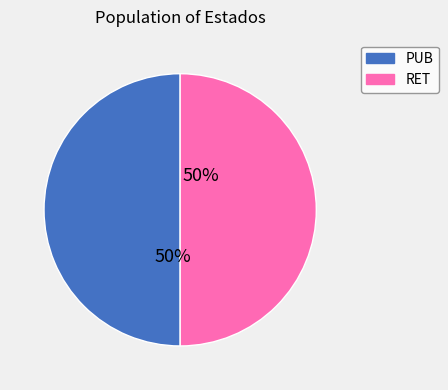

What is the ratio of the value at PUB to the value at RET?

1.0